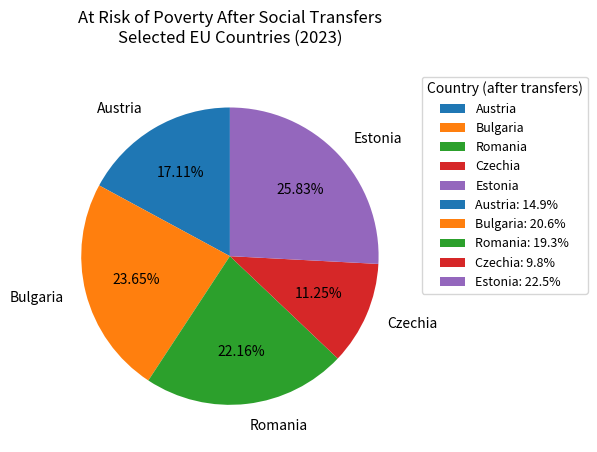

Which category has the smallest portion of the pie?

Czechia